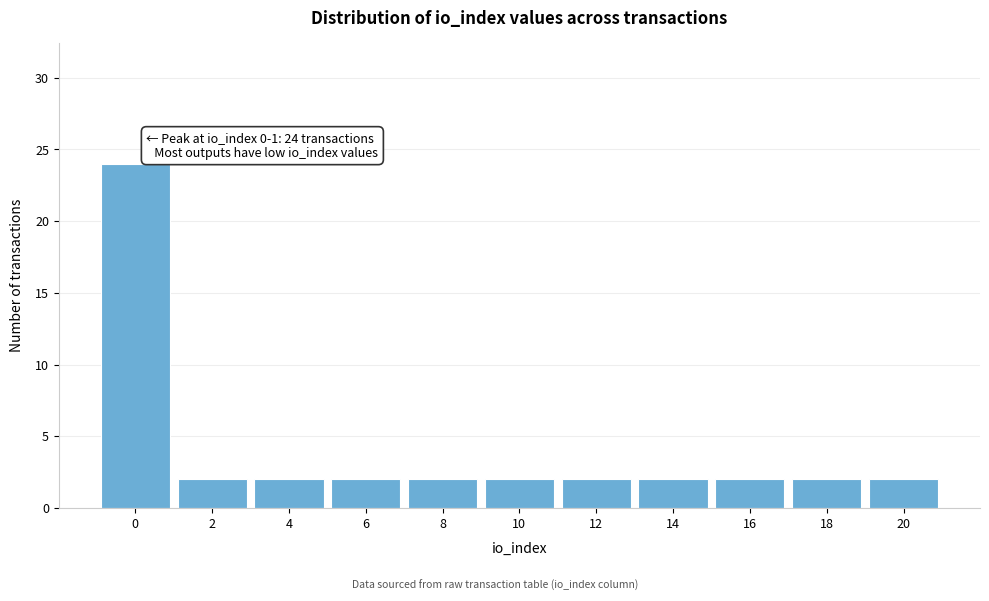

Reading right to left, transcribe all the data shown in this chart.

2	2	2	2	2	2	2	2	2	2	24